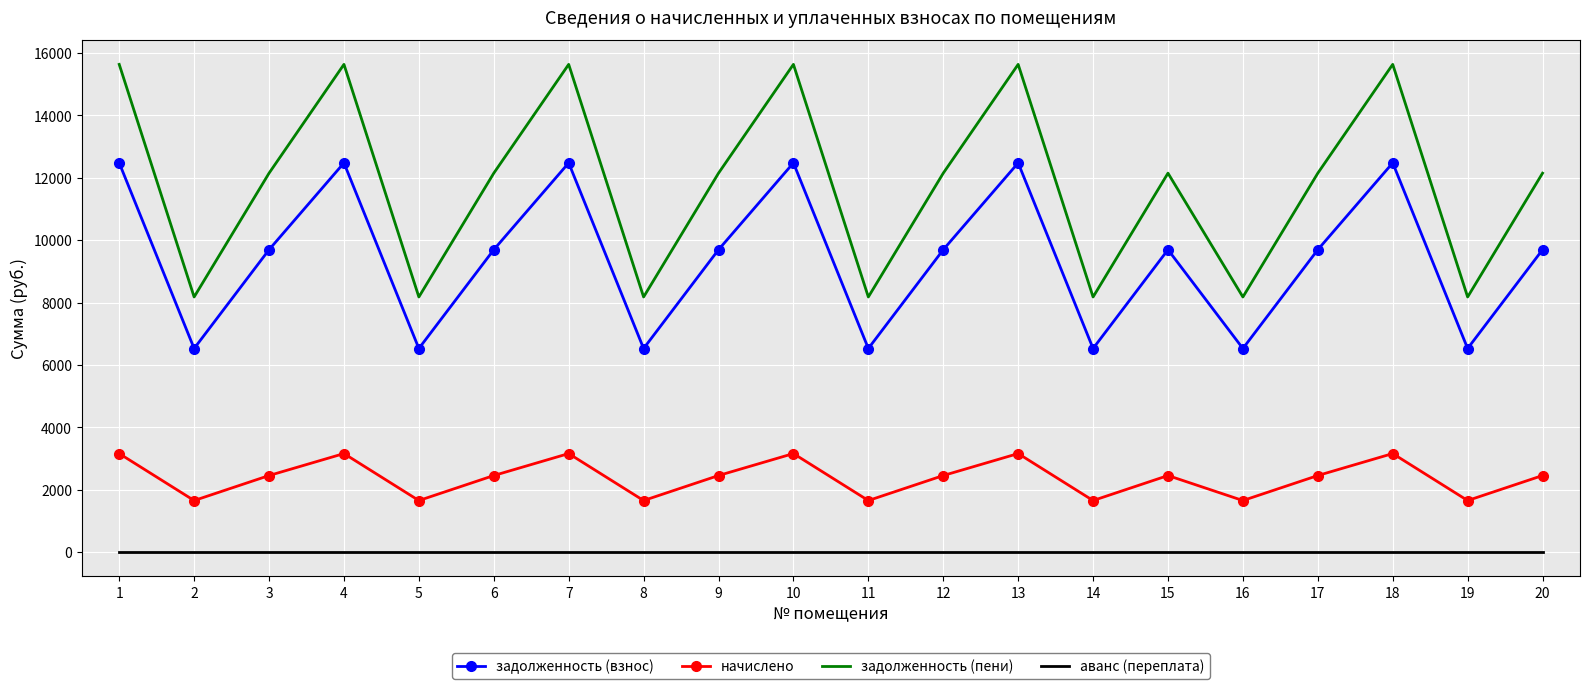

What are all the series names shown in the legend?

задолженность (взнос), начислено, задолженность (пени), аванс (переплата)